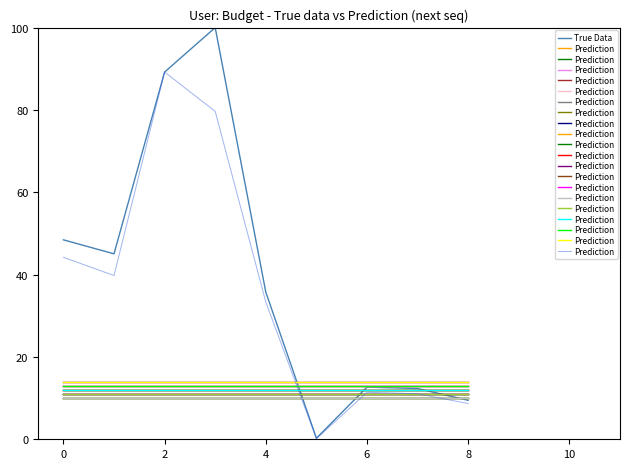

Which series has the largest total across all categories?

True Data